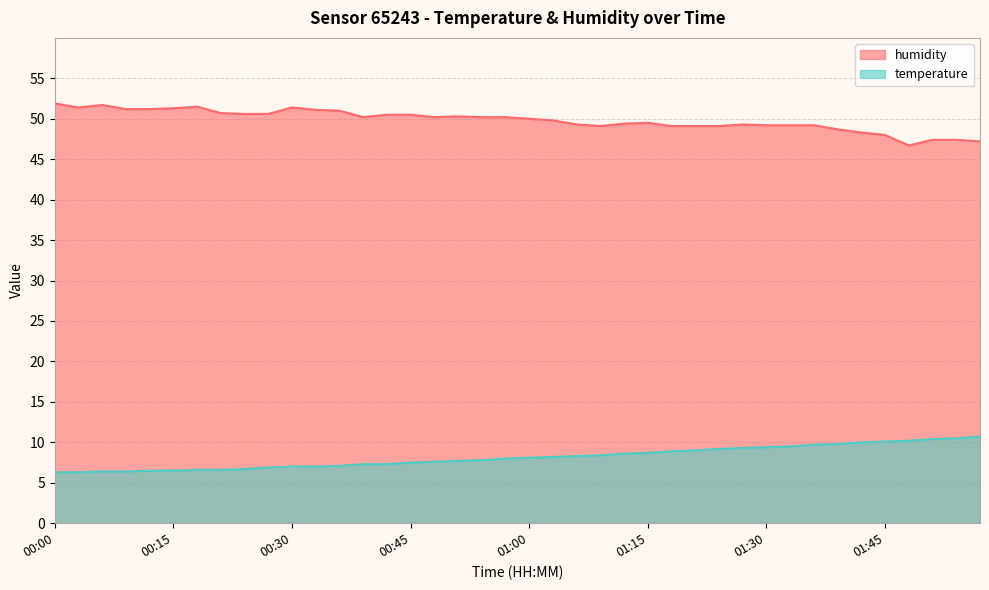

How many data points in temperature are less than 8?

19